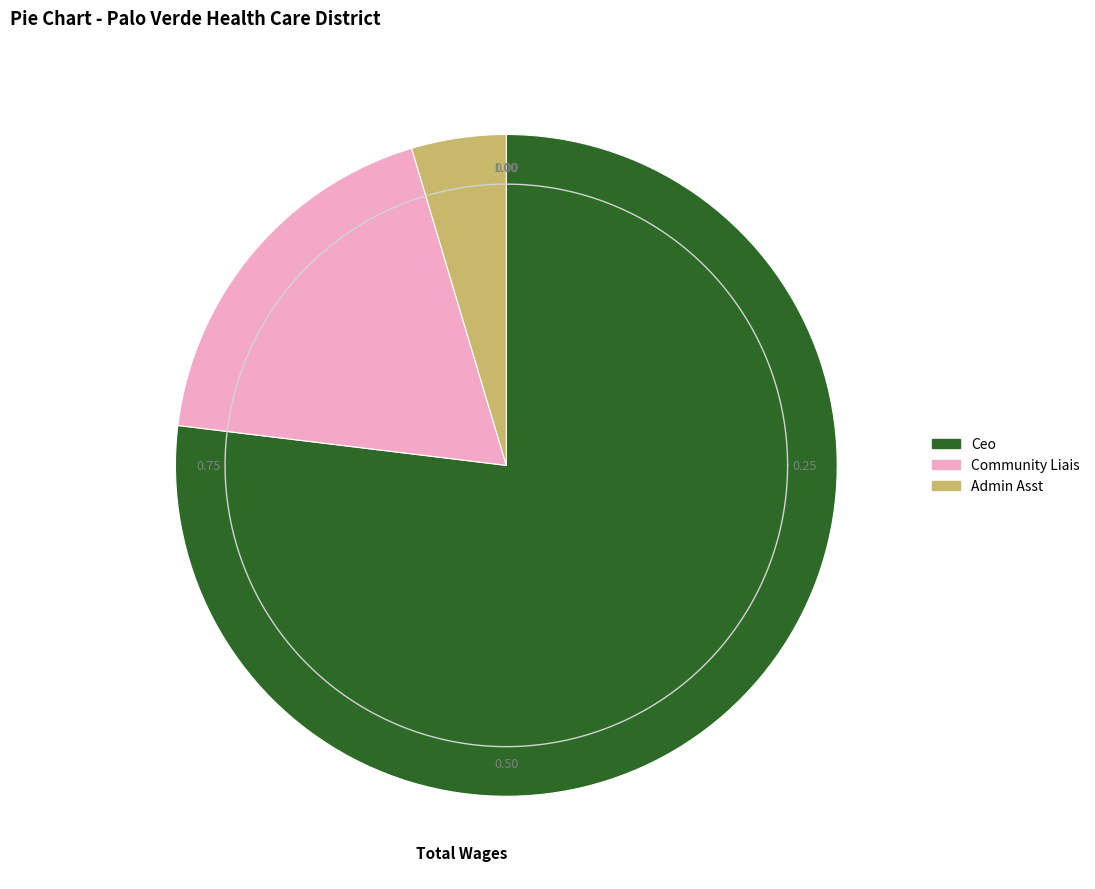

How much of the chart is everything except Ceo?

23.1%